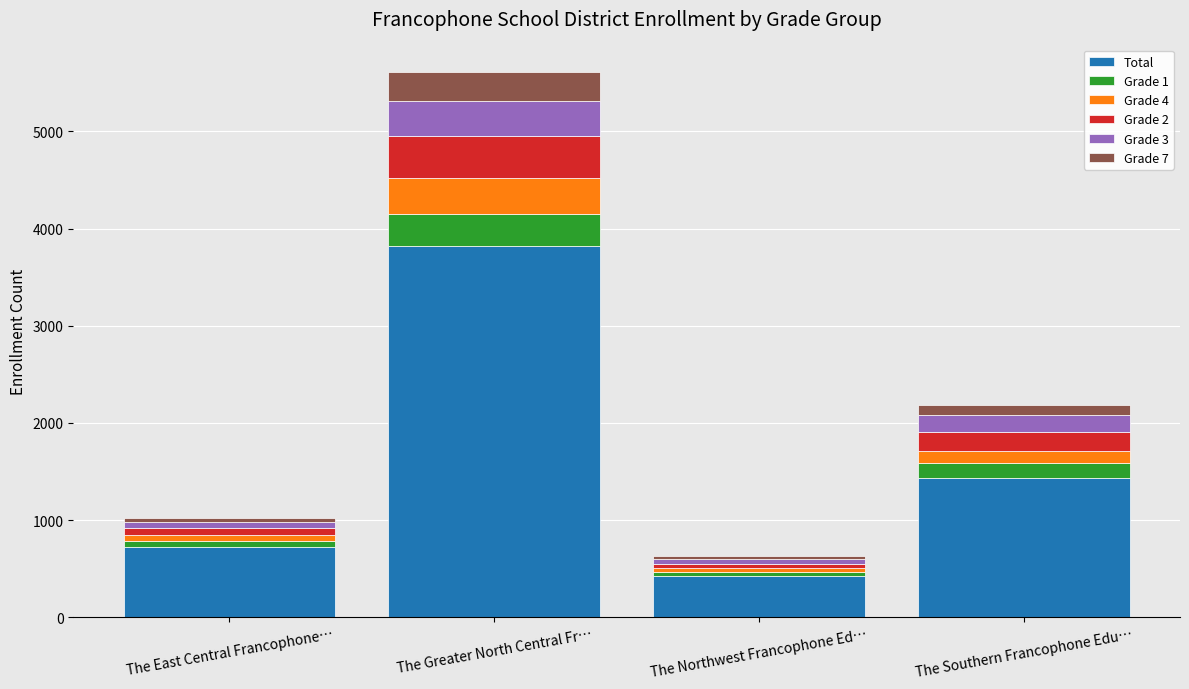

Rank the categories by Total value from lowest to highest.

The Northwest Francophone Ed…, The East Central Francophone…, The Southern Francophone Edu…, The Greater North Central Fr…